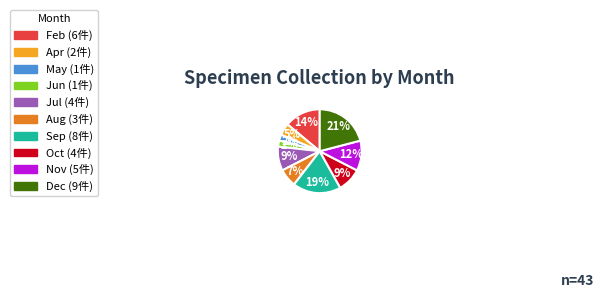

Is there any slice that represents more than half of the pie?

No